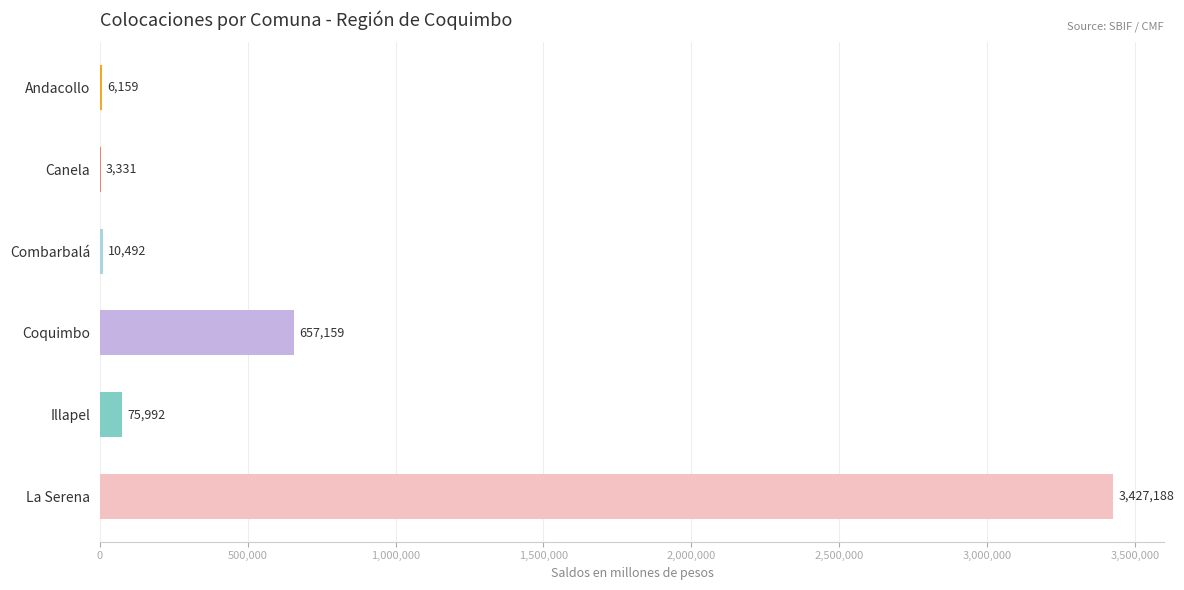

Is it true that the value at La Serena is 3427187.9?

True